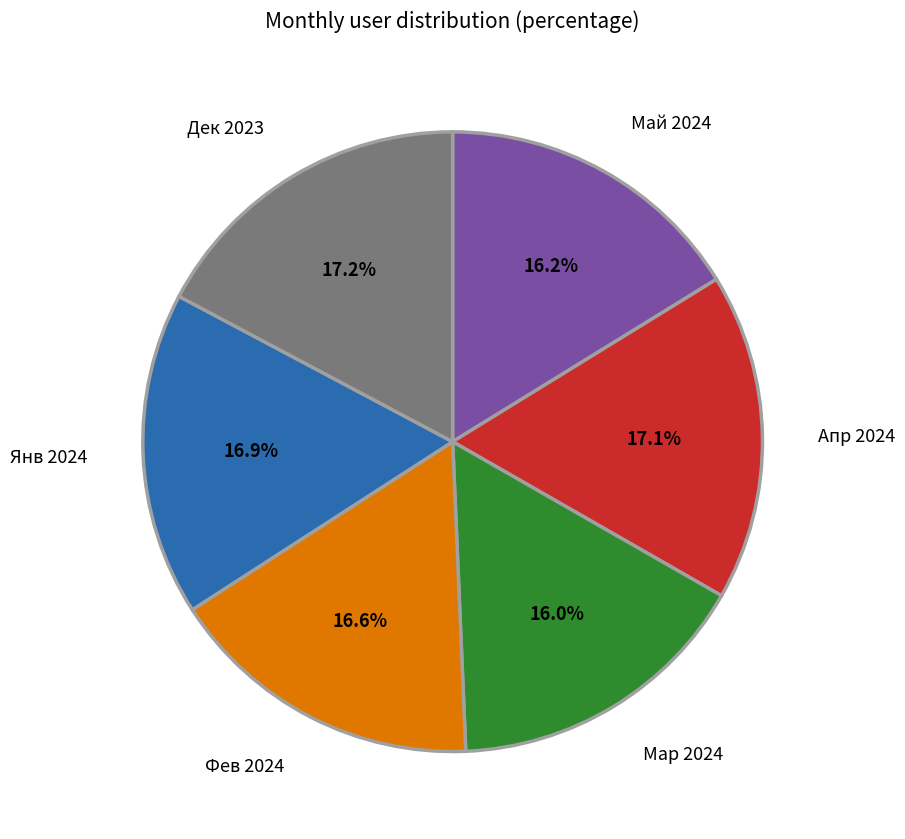

Is there any slice that represents more than half of the pie?

No